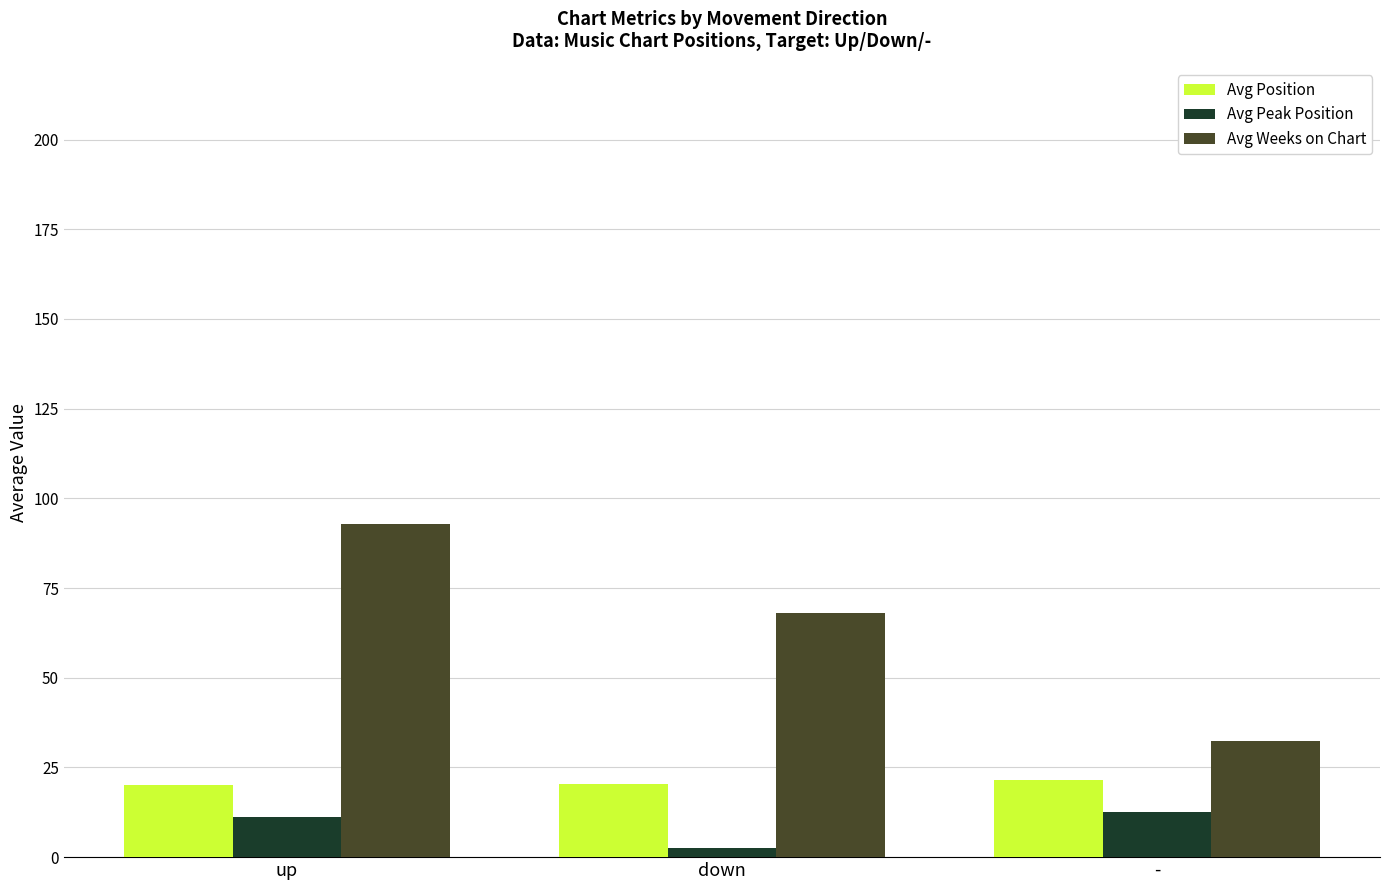

True or false: Avg Position has a value of 20.4 at down.

True